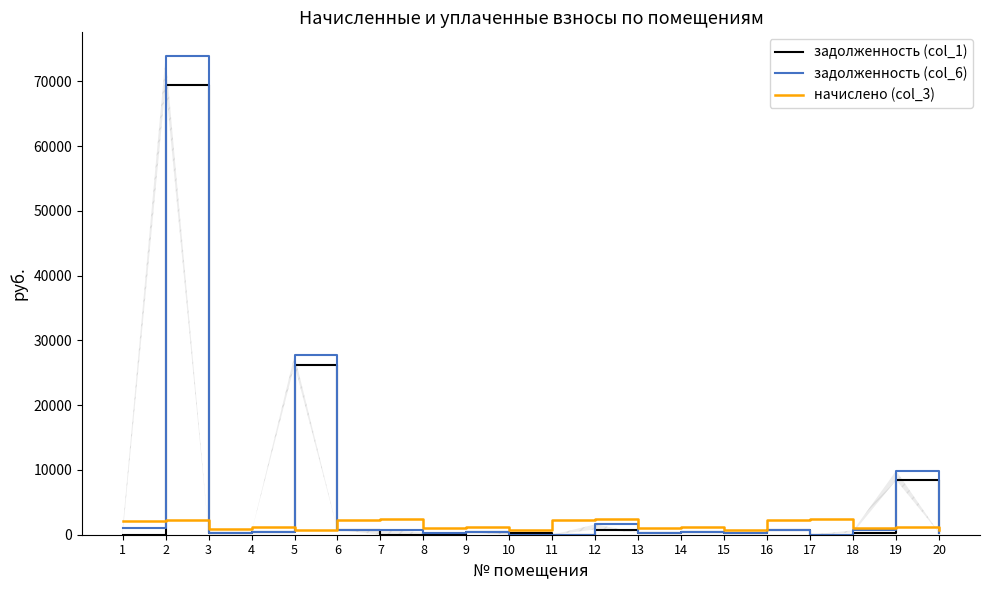

In начислено (col_3), how many points are higher than both neighbors (excluding endpoints)?

8